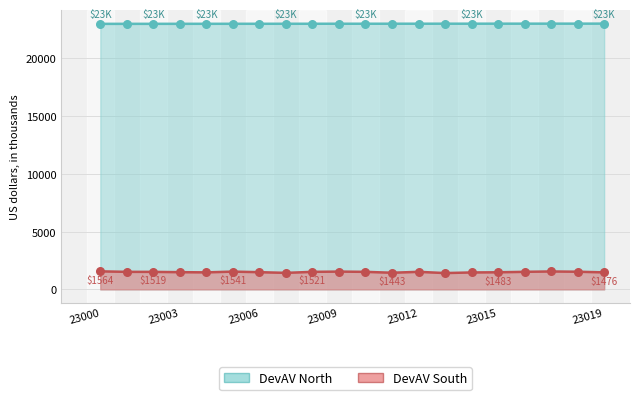

Which series contains the lowest Y value?

DevAV South